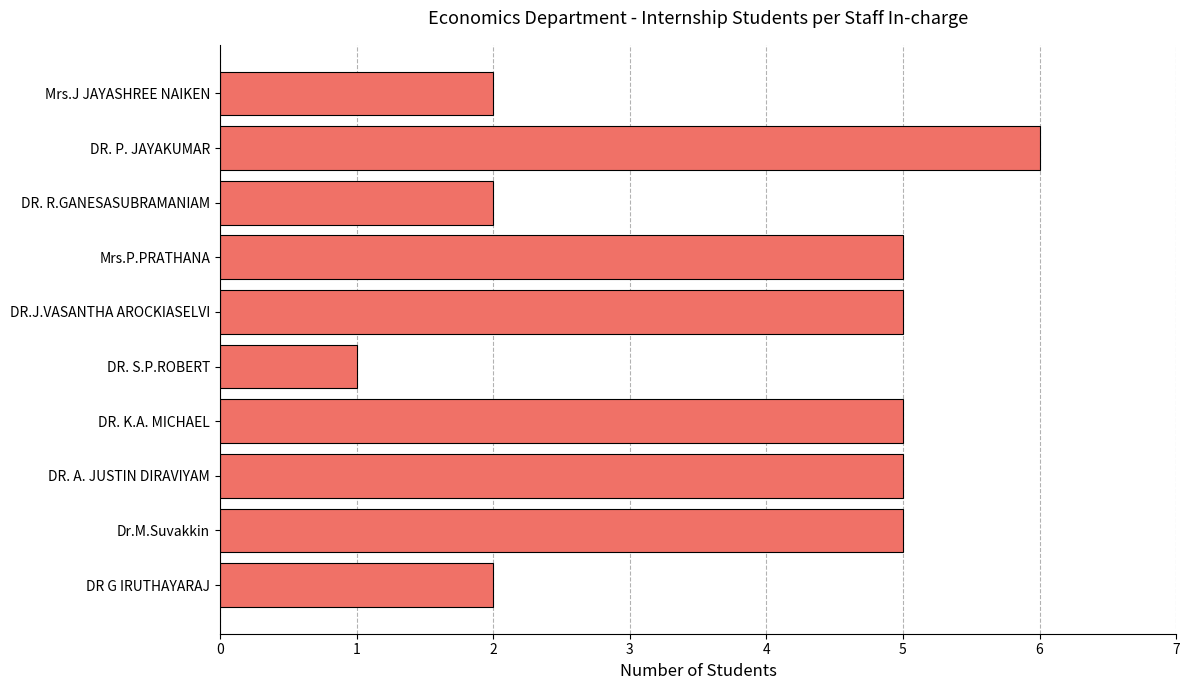

Is it true that the value at DR.J.VASANTHA AROCKIASELVI is 3?

False